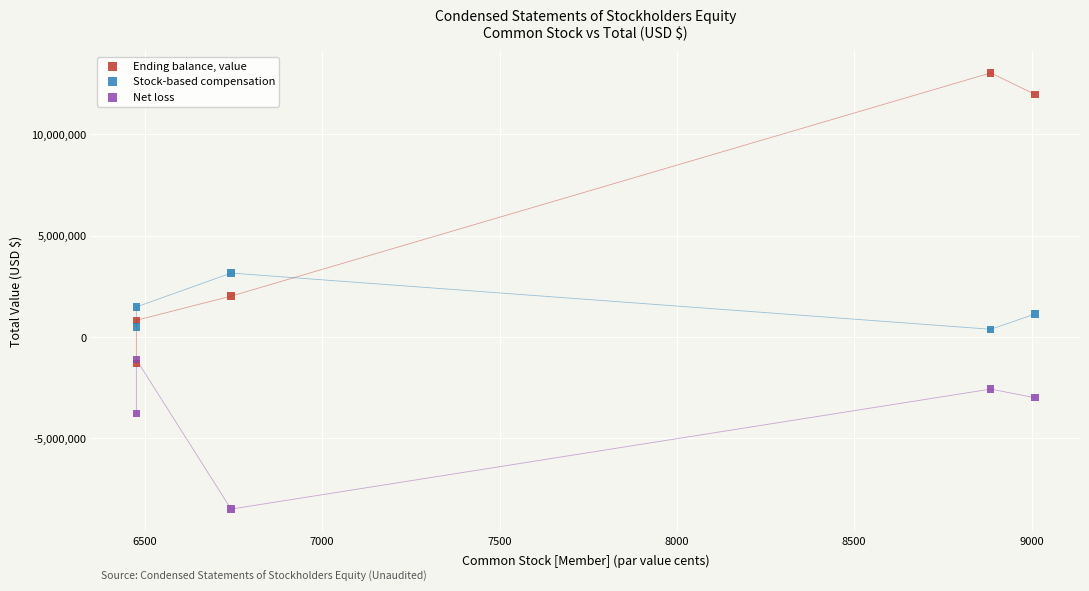

Which series reaches the maximum Y coordinate?

Ending balance, value